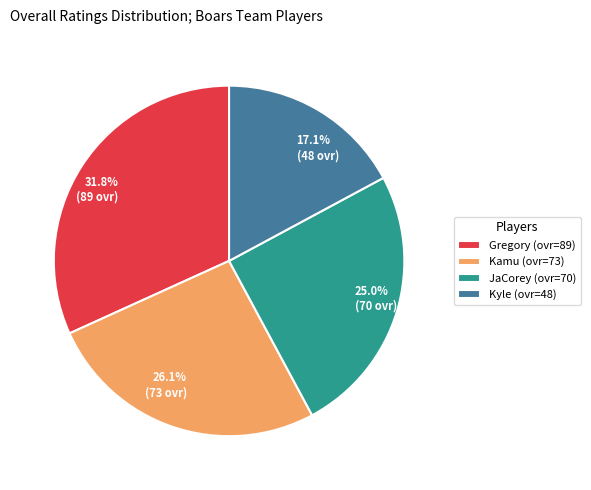

What is the largest slice in the pie chart?

Gregory